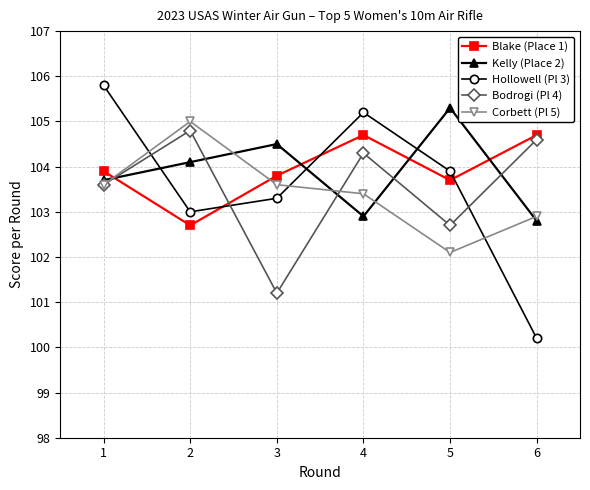

Is the value of Corbett (Pl 5) at 6 greater than the value of Bodrogi (Pl 4) at 3?

Yes